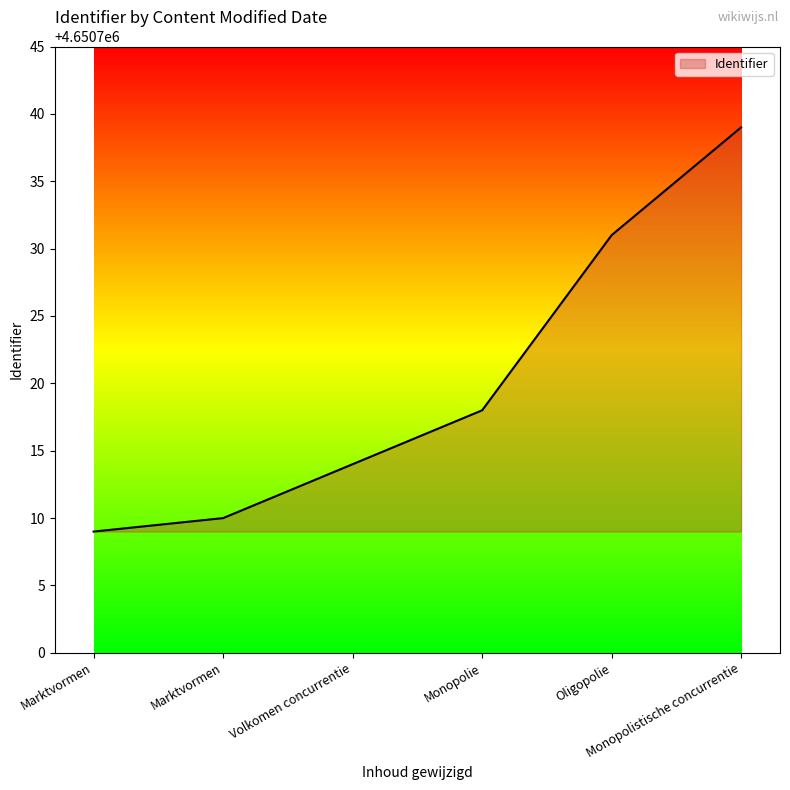

What is the difference between the maximum and minimum values?

30